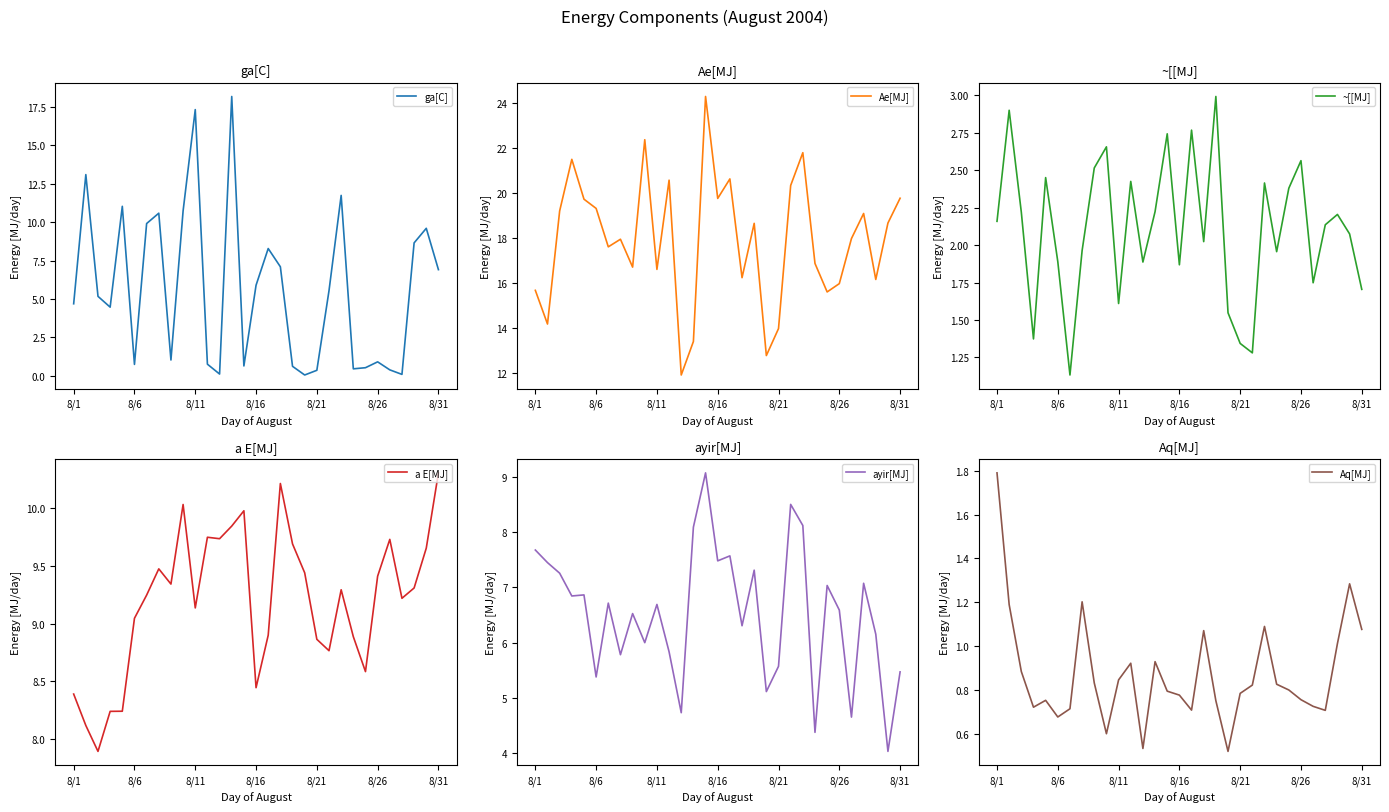

What position from the left is 28?

29